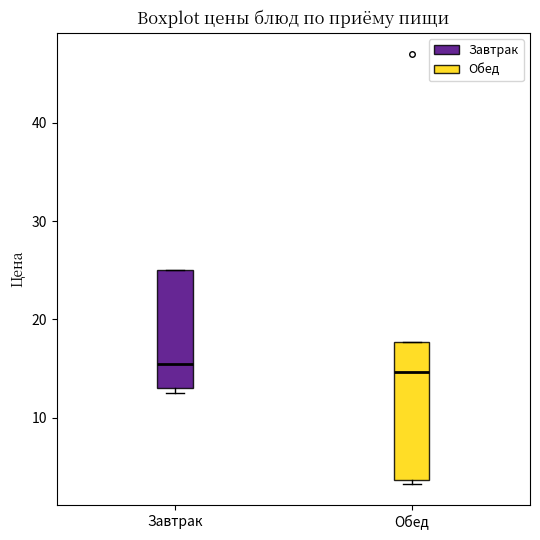

Comparing the boxes themselves (not the whiskers), which one is the tallest?

Обед